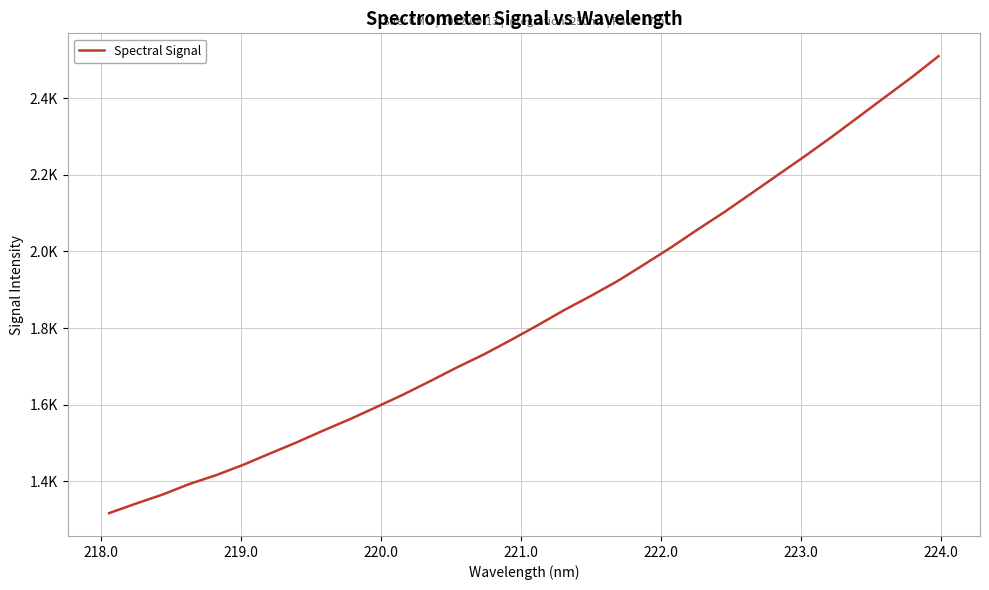

Does the chart display data point markers on the line(s)?

No